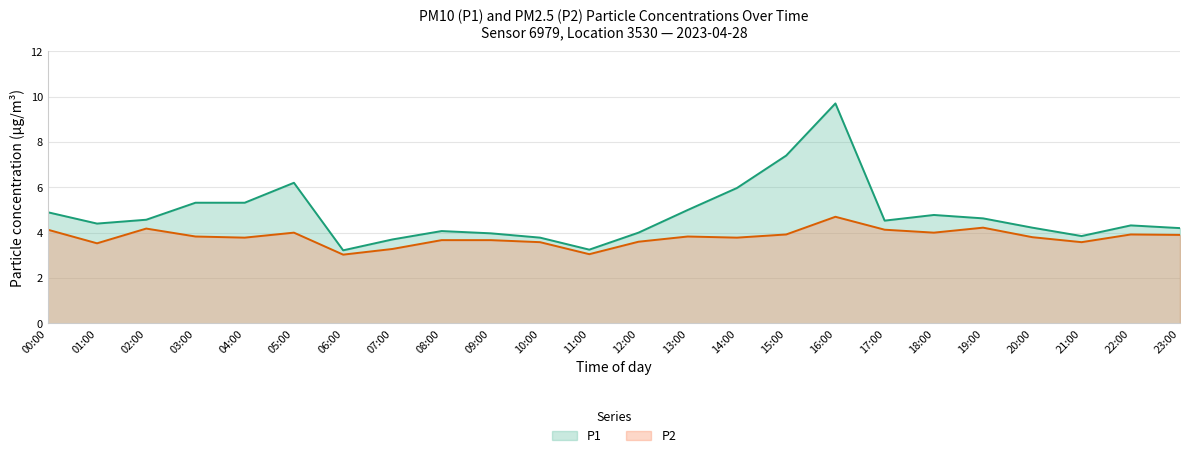

What is the smallest value displayed?

3.0